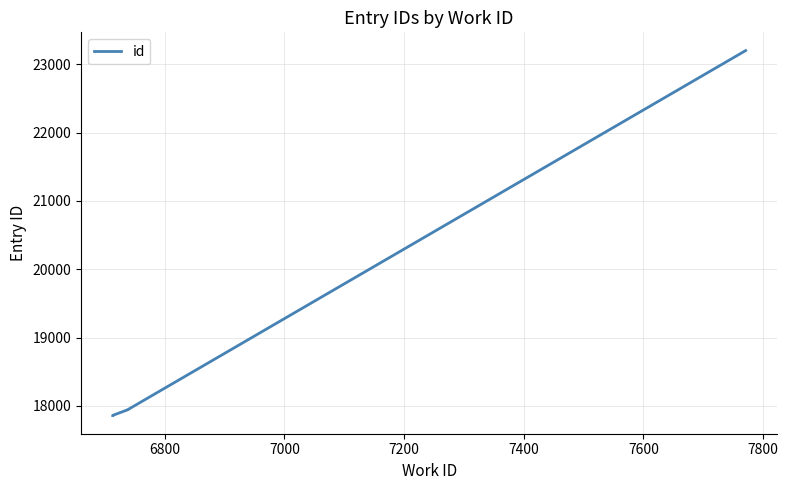

What is the smallest value displayed?

17859